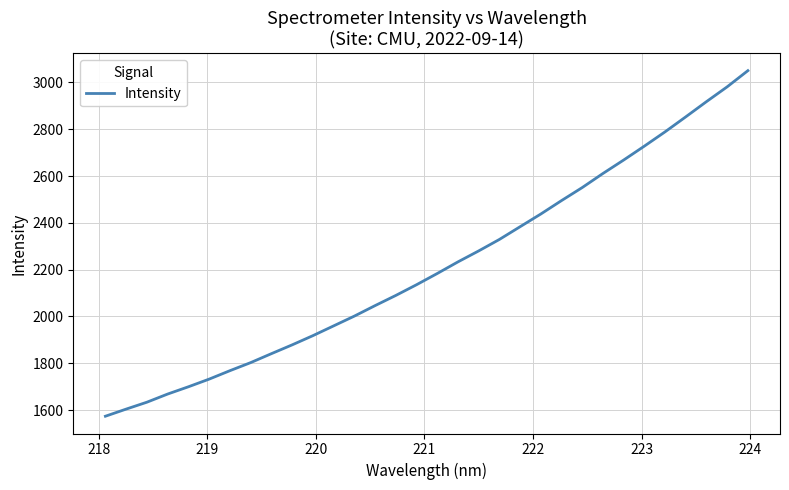

What is the maximum value shown in the chart?

3050.5